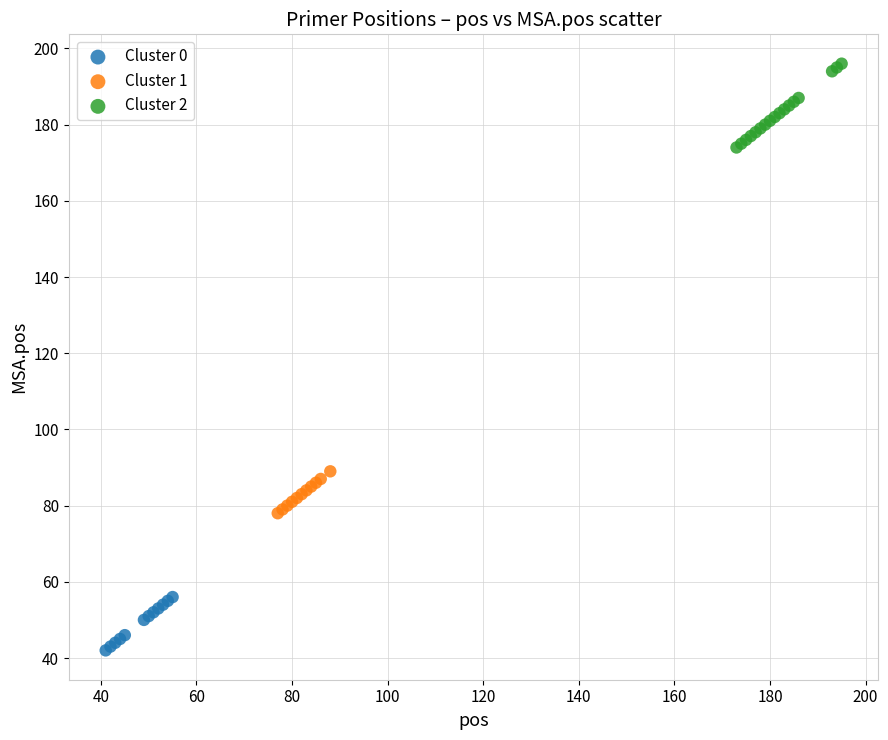

Which series has the widest spread of Y values?

Cluster 2